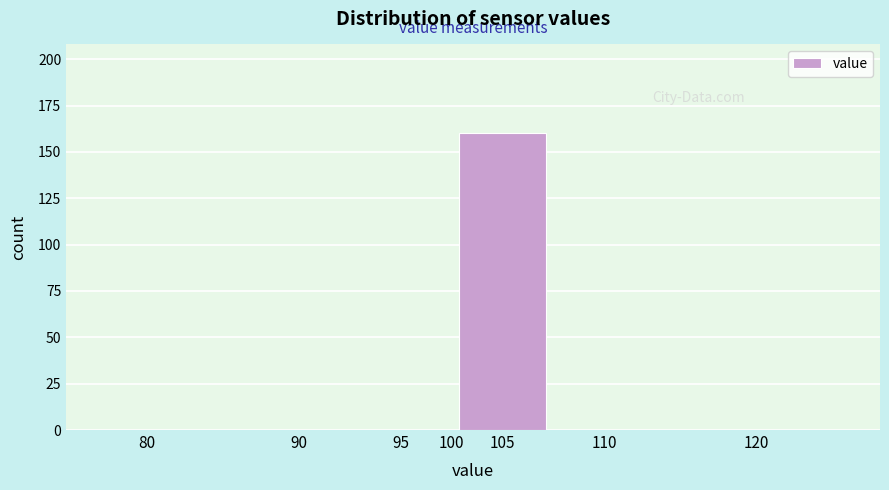

Reading left to right, transcribe all the data shown in this chart.

80=0	90=0	95=0	105=160	110=0	120=0